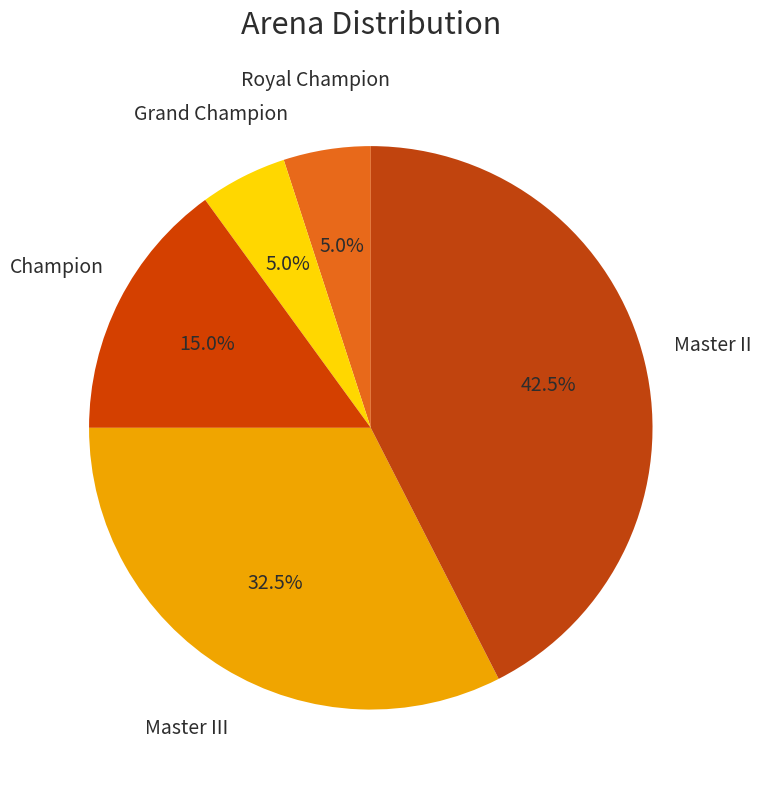

Is there a majority slice in this chart?

No